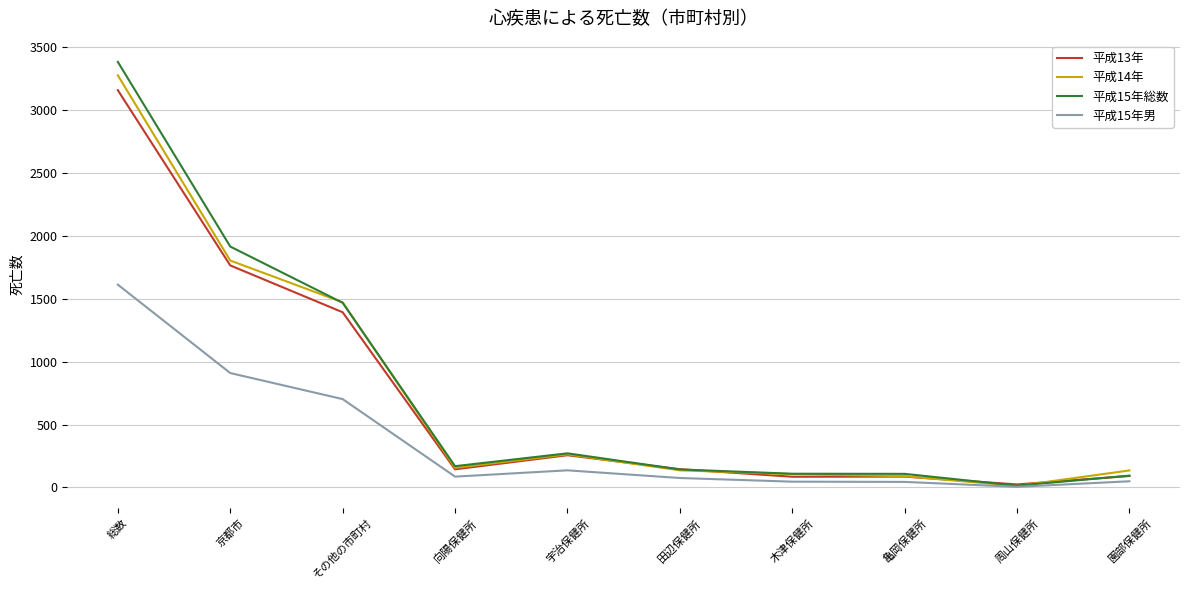

At which label does 平成14年 reach its peak?

総数